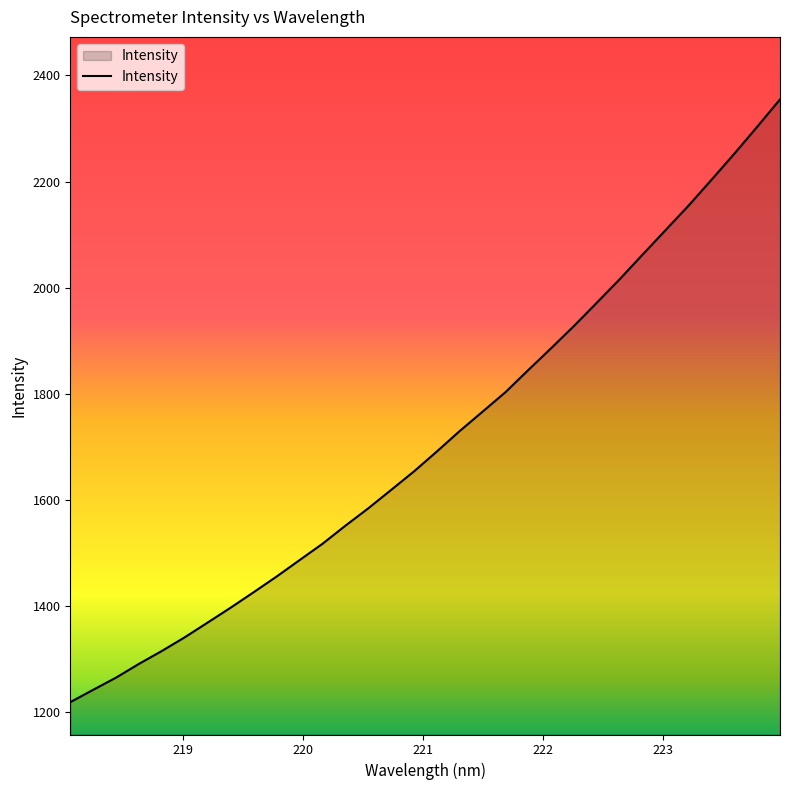

What is the maximum value shown in the chart?

2354.8